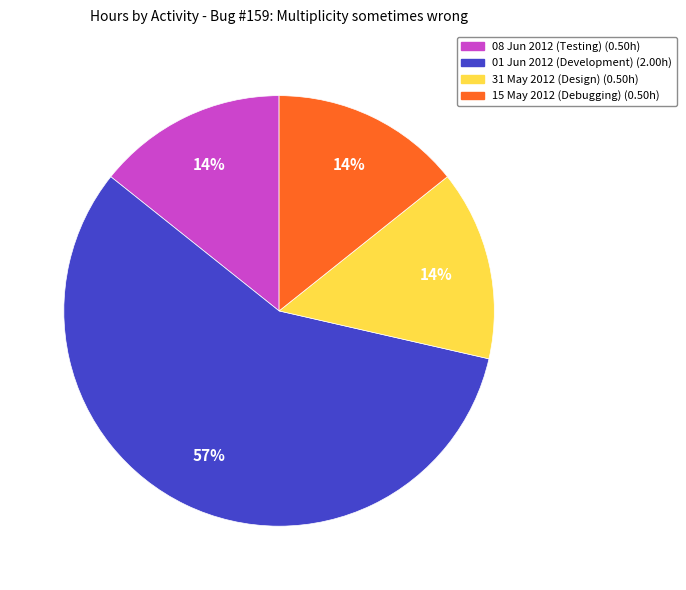

To the nearest percent, what is the difference between the largest and smallest slice percentages?

43%